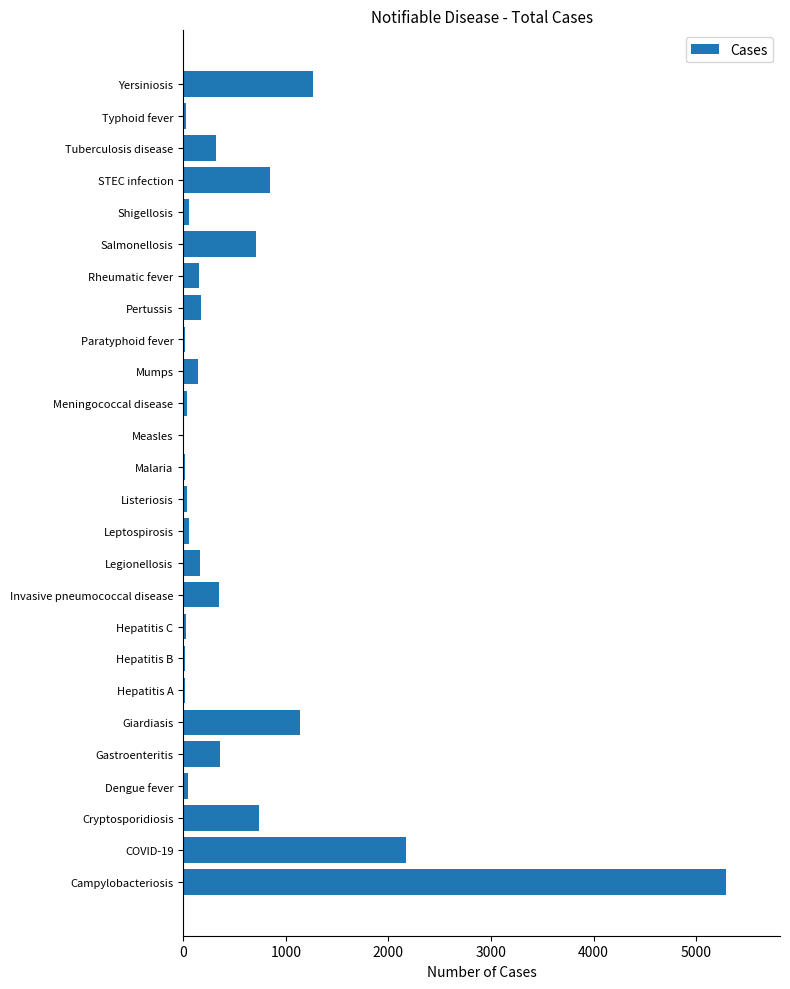

What is the sum of all values?

14192